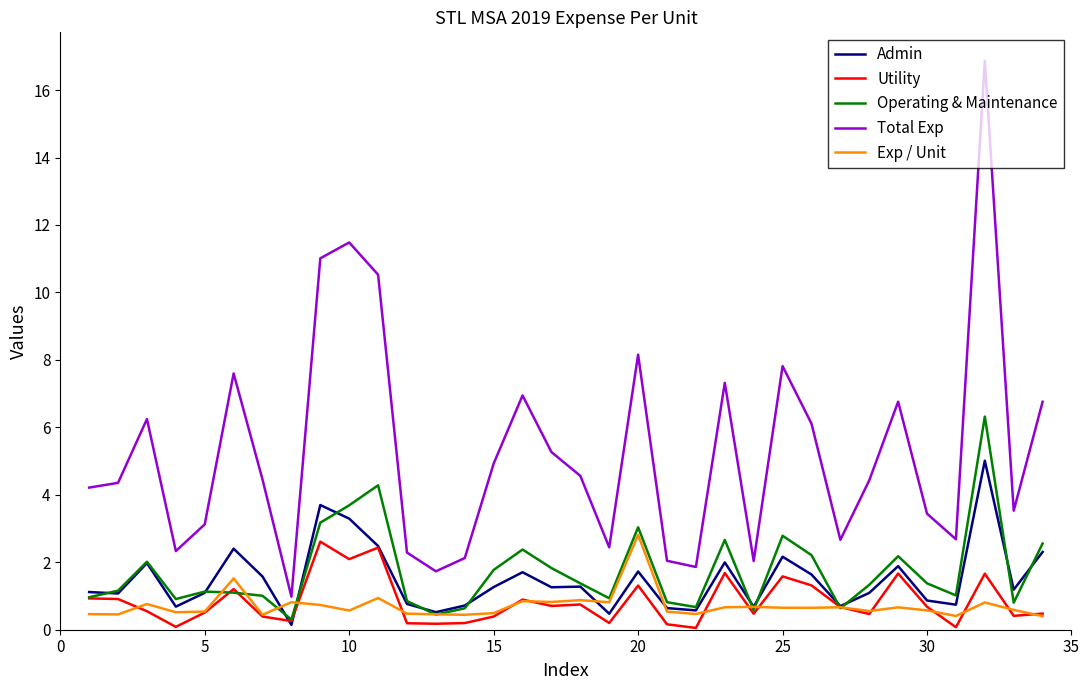

How many distinct data groups are displayed?

5